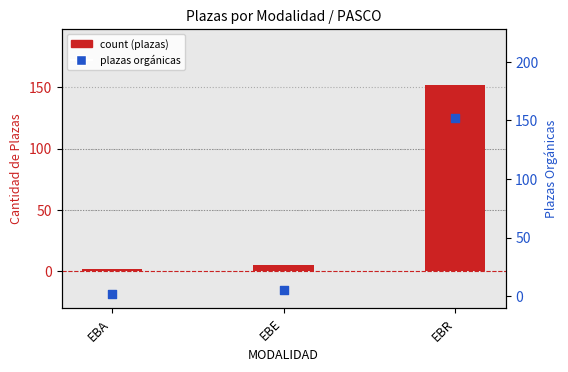

What is the total value across all series at EBA?

4